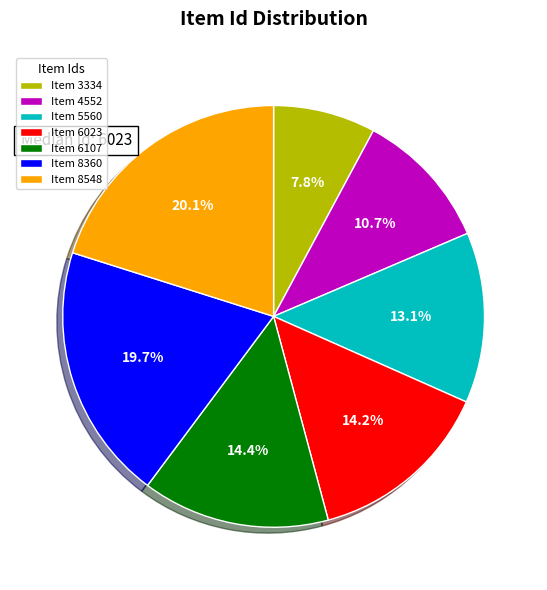

What portion of the pie excludes Item 8360?

80.3%